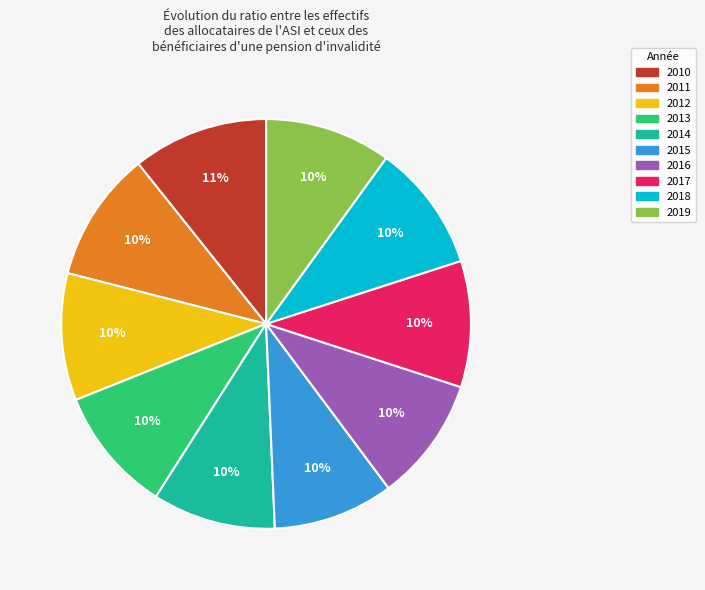

Is the sum of 2015 and 2011 greater than half?

No